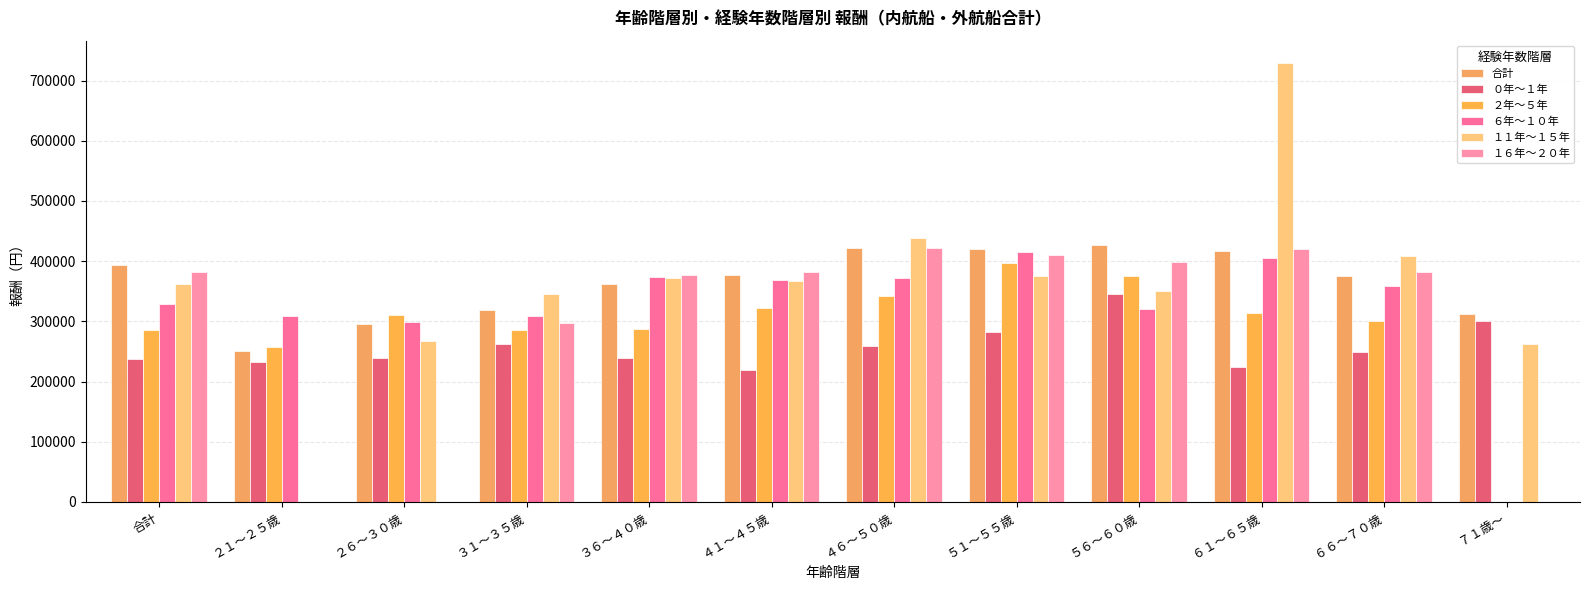

What is the spread (max minus min) of values at ６６～７０歳?

160350.0